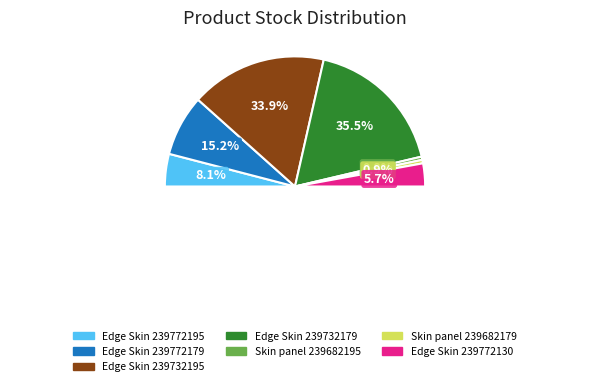

How many slices are in this pie chart?

7